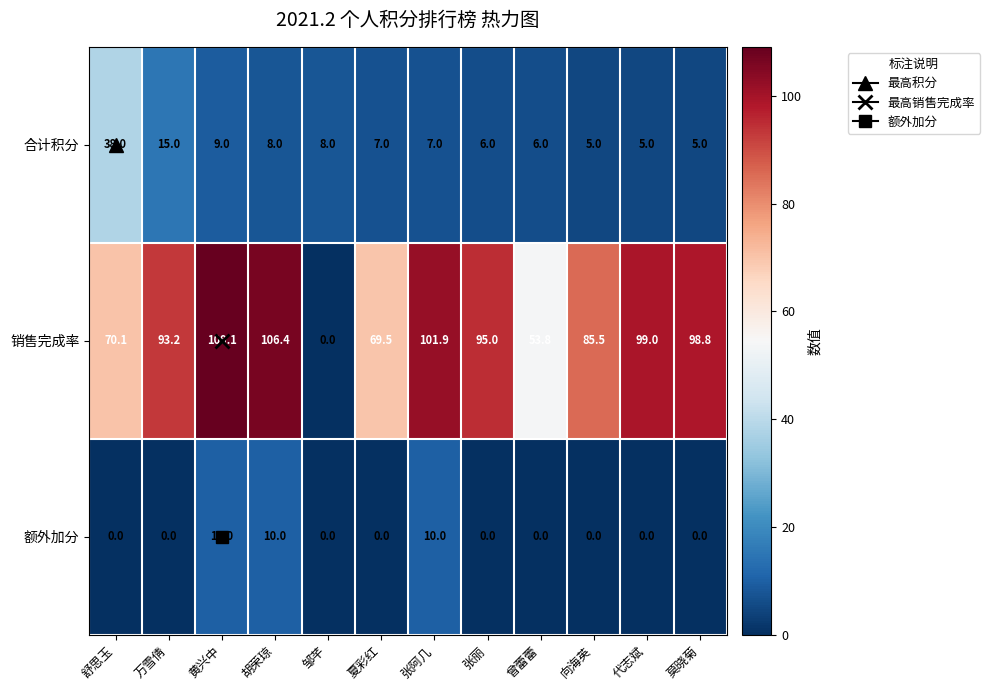

Which series changed the most between 胡荣琼 and 代志斌?

额外加分